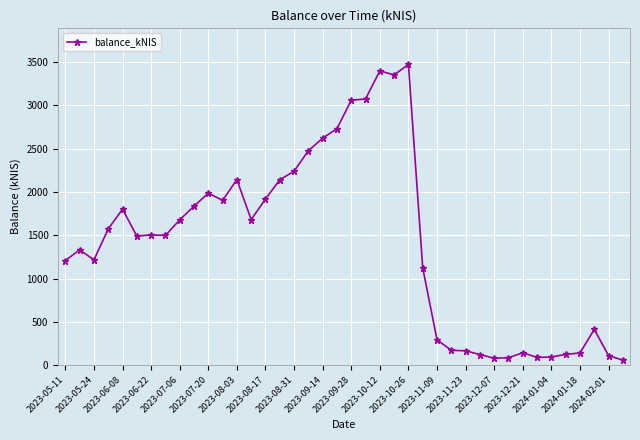

What is the average value?

1413.4